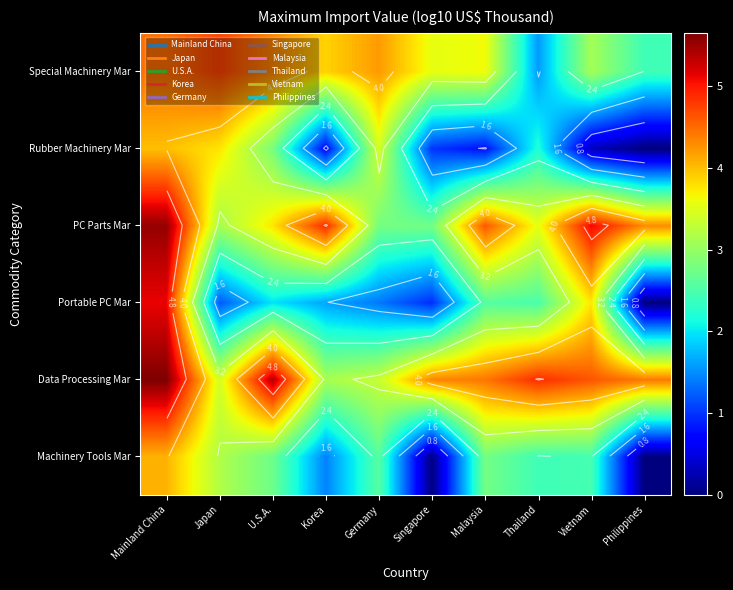

Which label corresponds to the largest value in the chart?

Mainland China